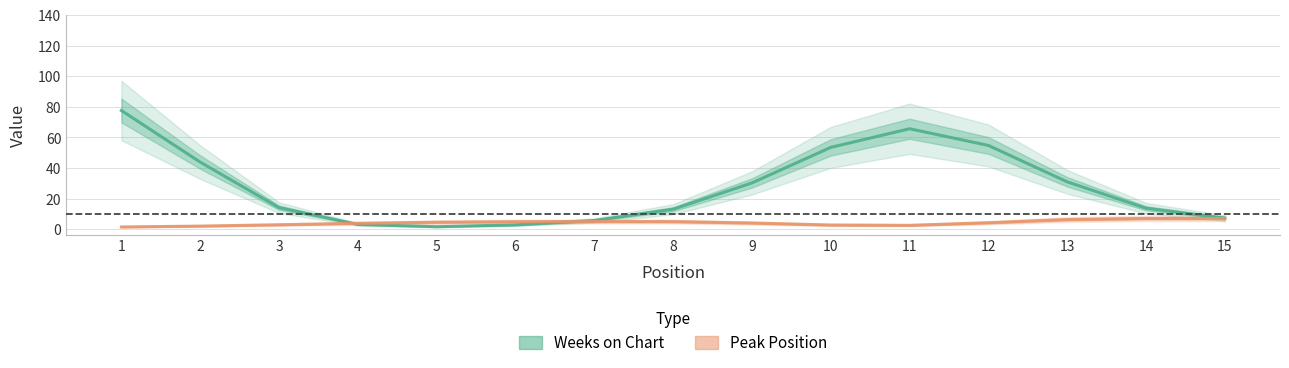

True or false: Weeks on Chart and Peak Position intersect in this chart.

True